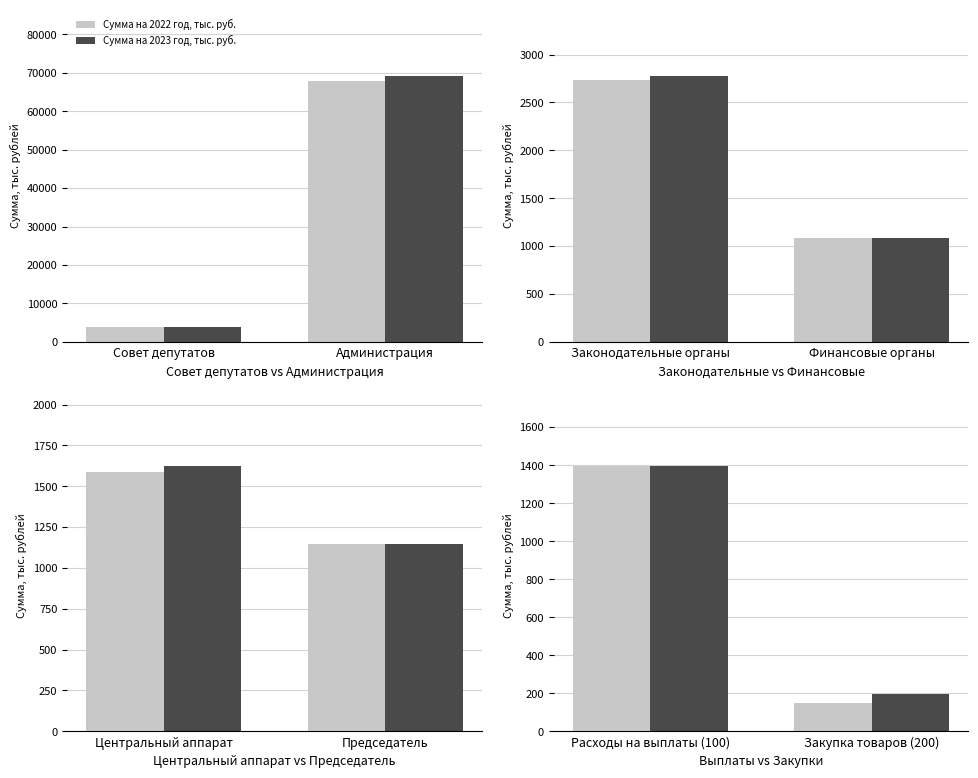

Count the number of data series in this chart.

2